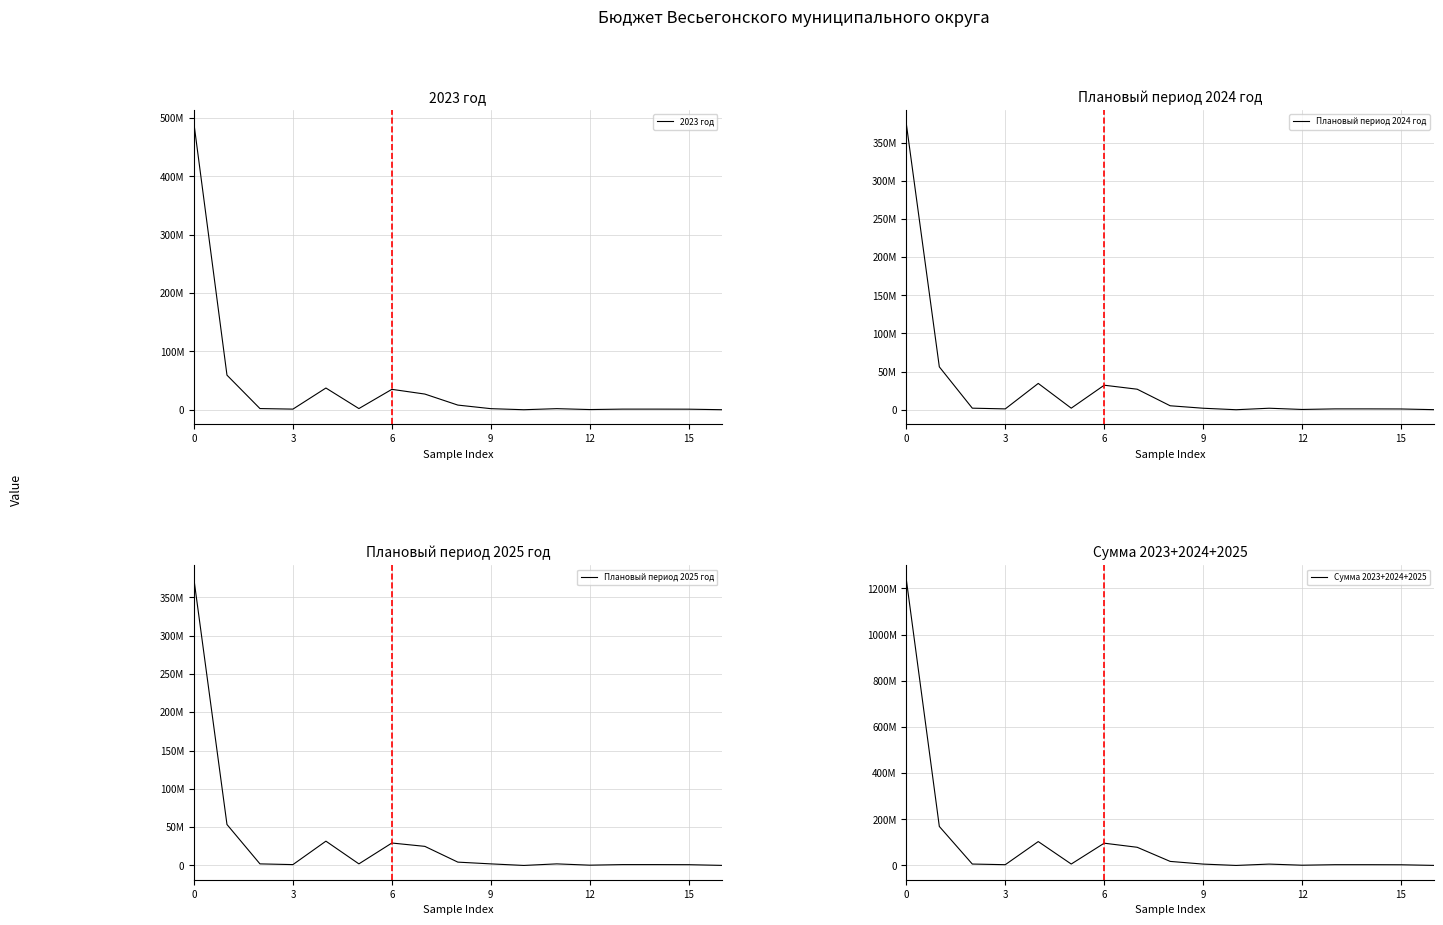

What is the highest value of the Сумма 2023+2024+2025 series?

1237222372.9